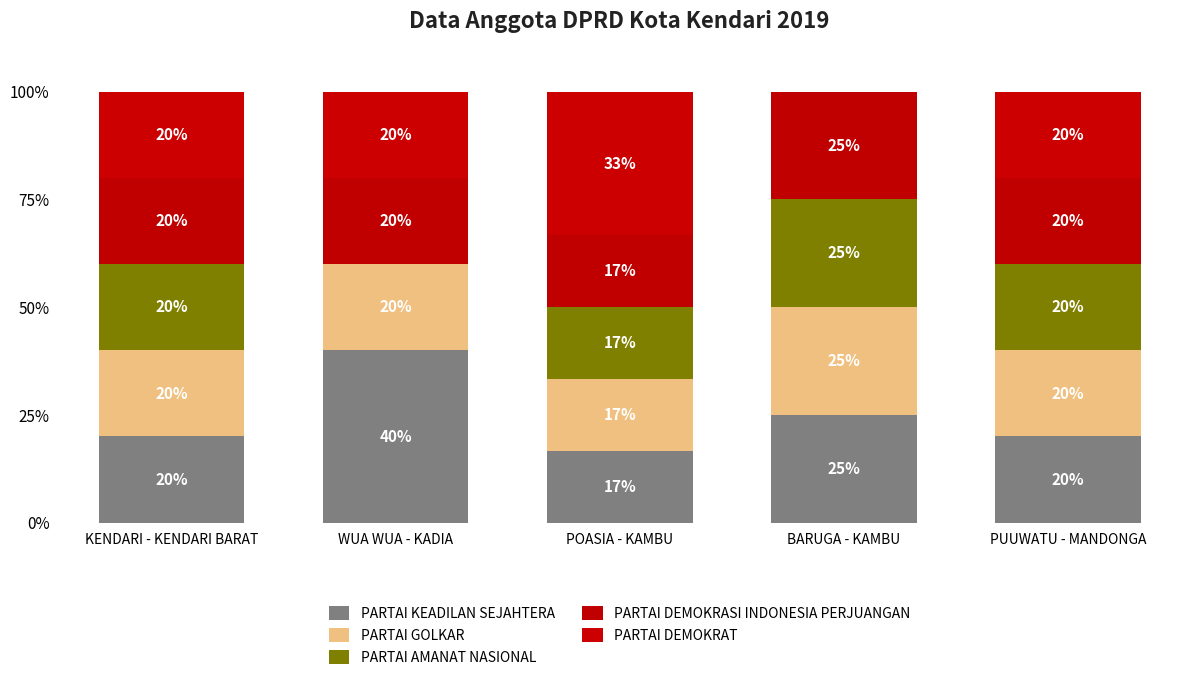

Are the bars horizontal?

No